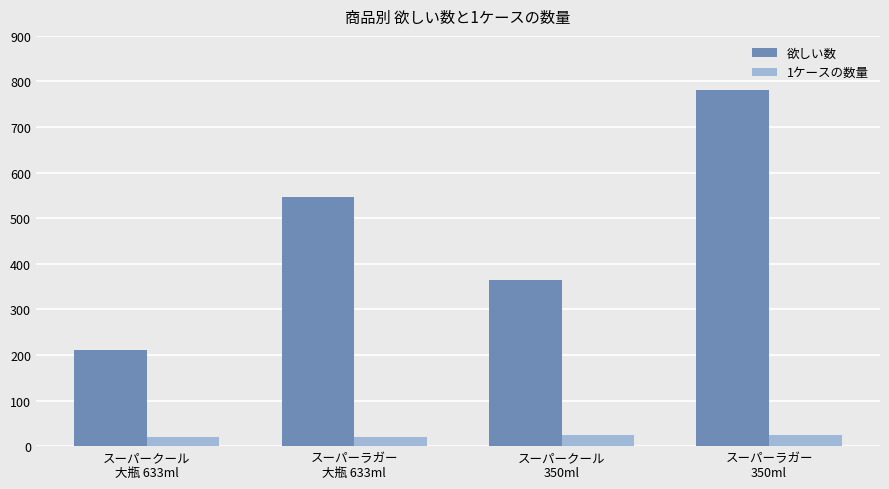

Rank the categories by 欲しい数 value from highest to lowest.

スーパーラガー
350ml, スーパーラガー
大瓶 633ml, スーパークール
350ml, スーパークール
大瓶 633ml